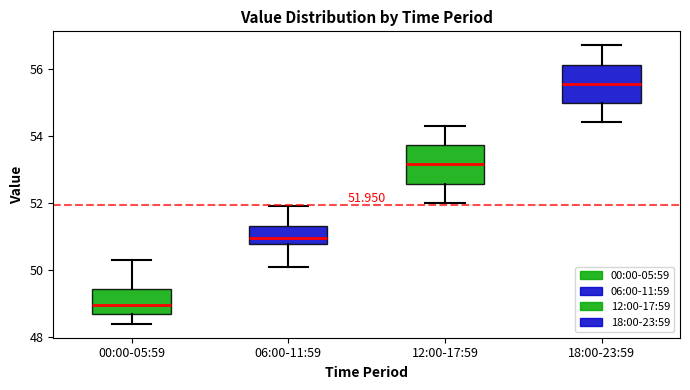

Which box has the highest median line?

18:00-23:59